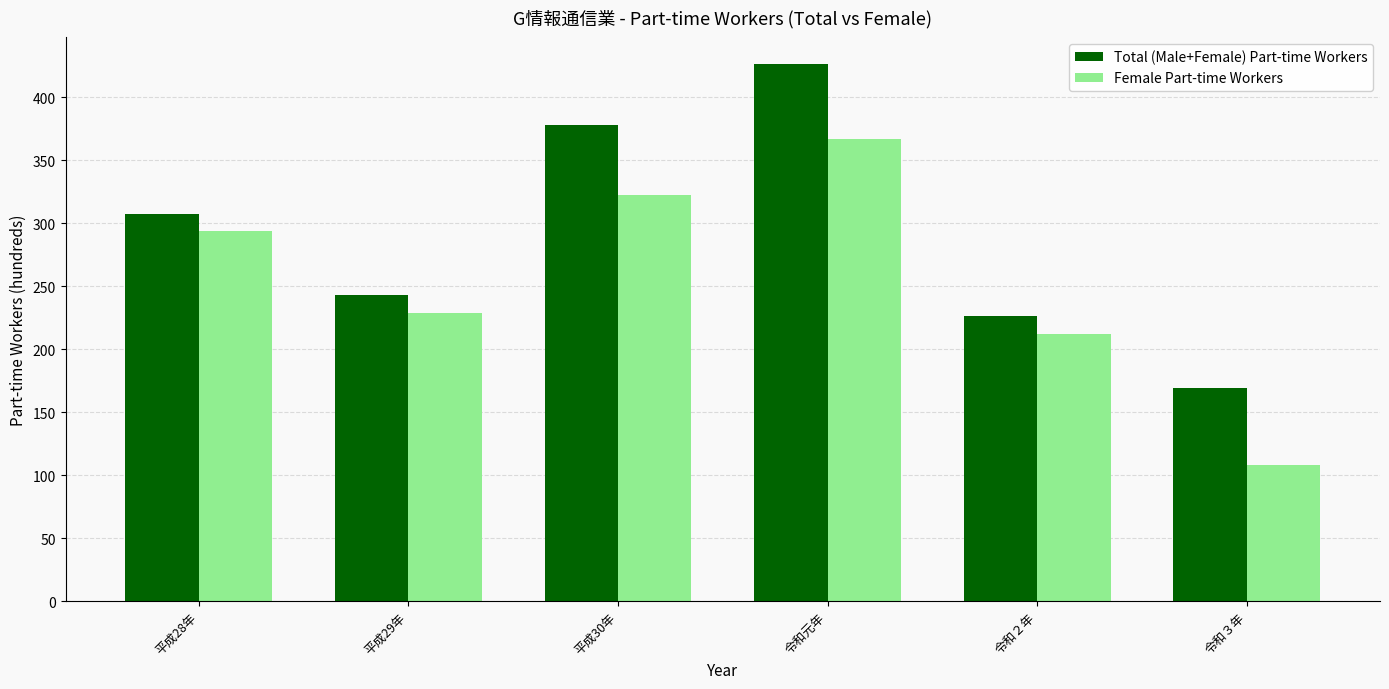

What is the difference between the highest and lowest values at 令和２年?

14